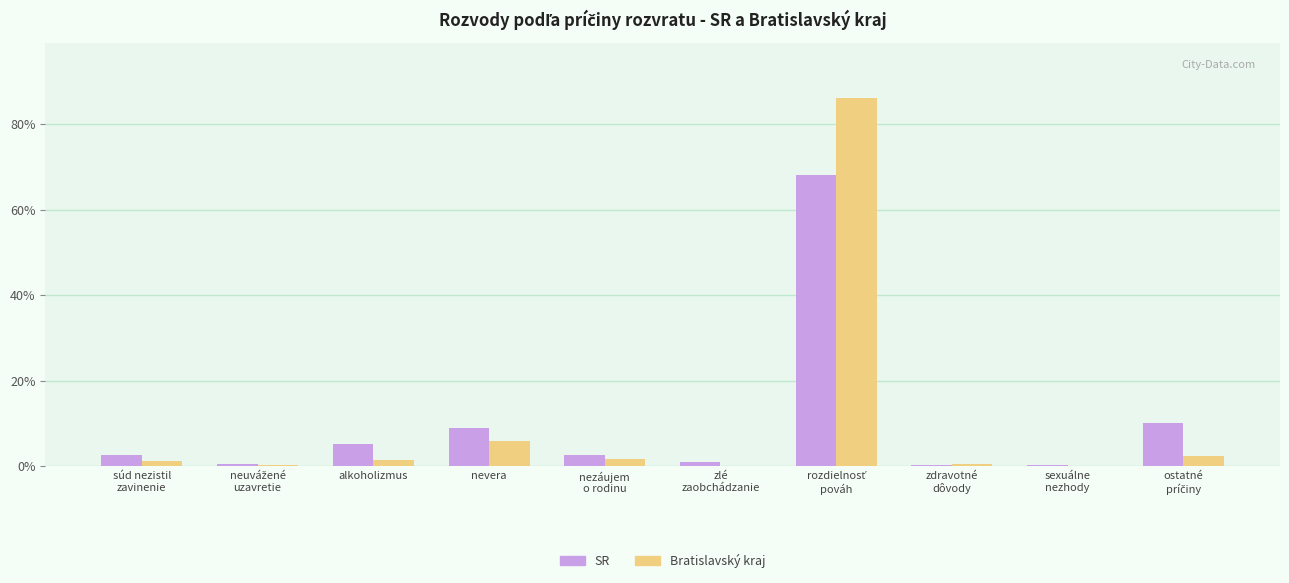

What is the sum of all Bratislavský kraj values?

100.0